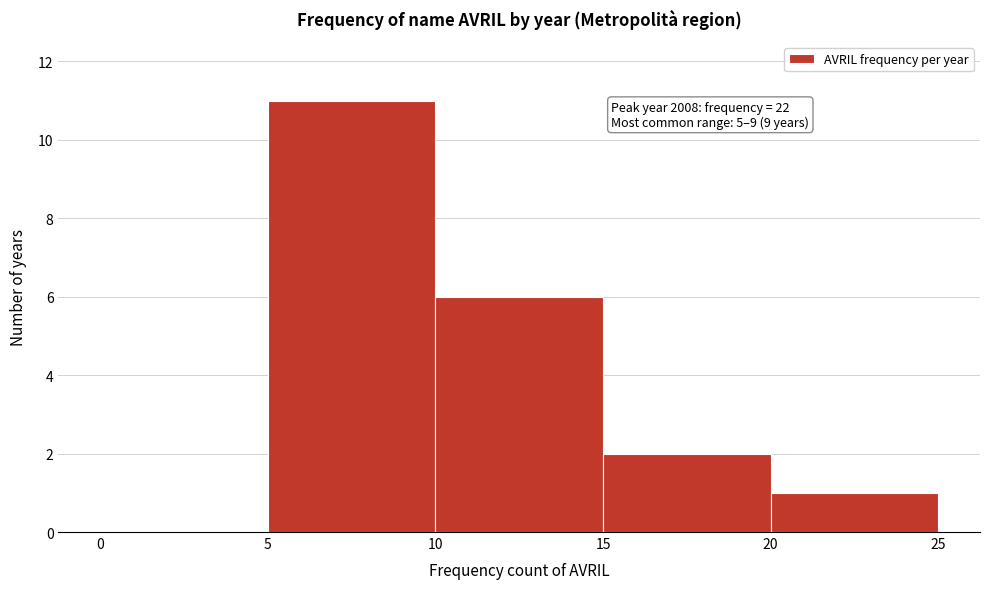

Over which range of the x-axis is the bar tallest?

5 to 10